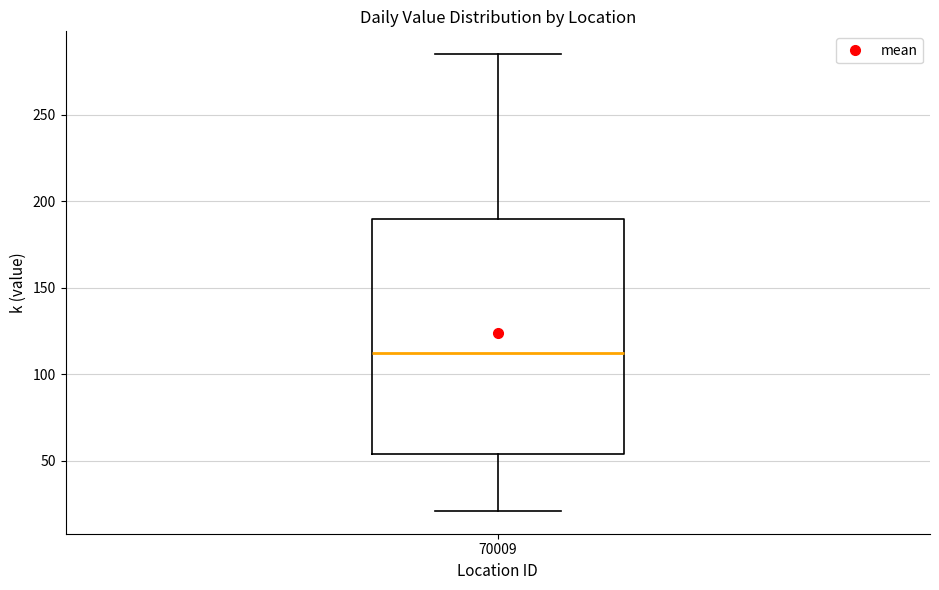

Transcribe this box plot: give where the median line is, the range the box spans, and where the two whiskers end, as read against the y-axis. The values are not printed on the chart, so give them approximately, as read against the axis.

median 110, box 55 to 190, whiskers 20 to 285